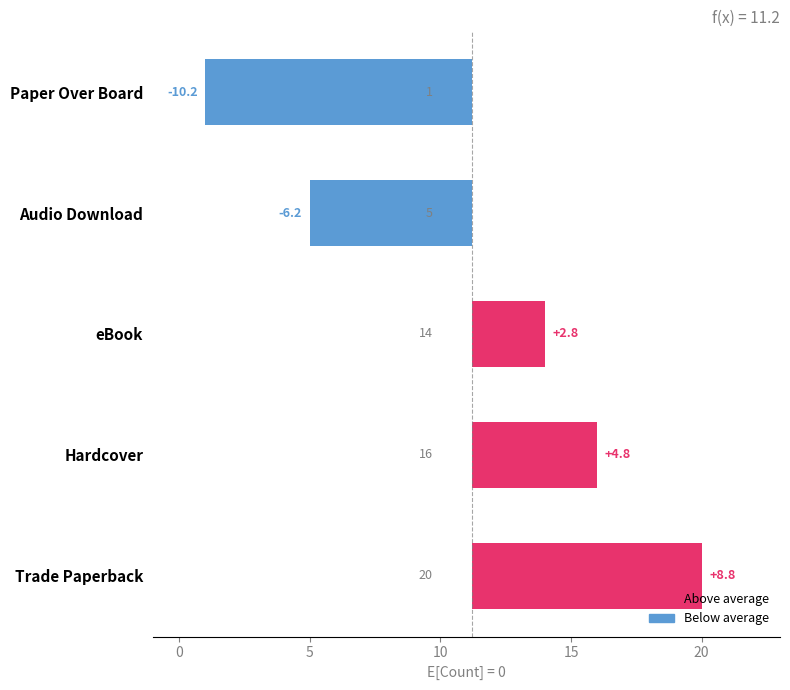

What position from the left is Hardcover?

2